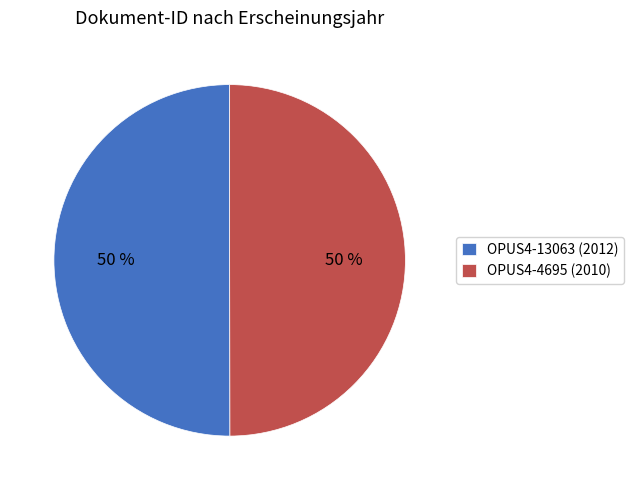

What percentage is the OPUS4-13063 slice, to the nearest percent?

50%